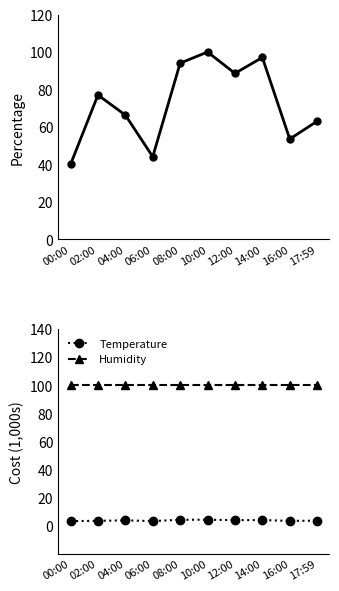

Reading right to left, transcribe all the data shown in this chart.

Pressure (normalized %): 63.0	53.5	97.1	88.6	100.0	94.1	44.1	66.3	77.0	40.0
Temperature: 3.5	3.3	3.9	3.8	4.2	4.1	3.2	3.7	3.4	3.1
Humidity: 100.0	100.0	100.0	100.0	100.0	100.0	100.0	100.0	100.0	100.0